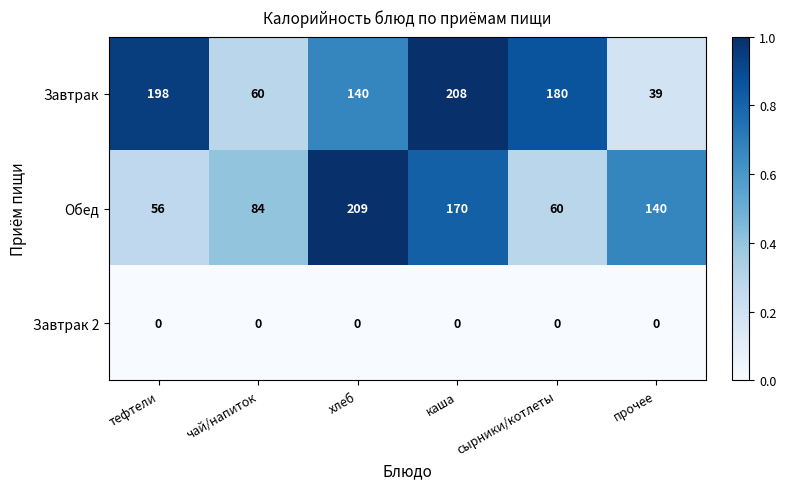

What is the sum of the Завтрак values at хлеб and каша?

348